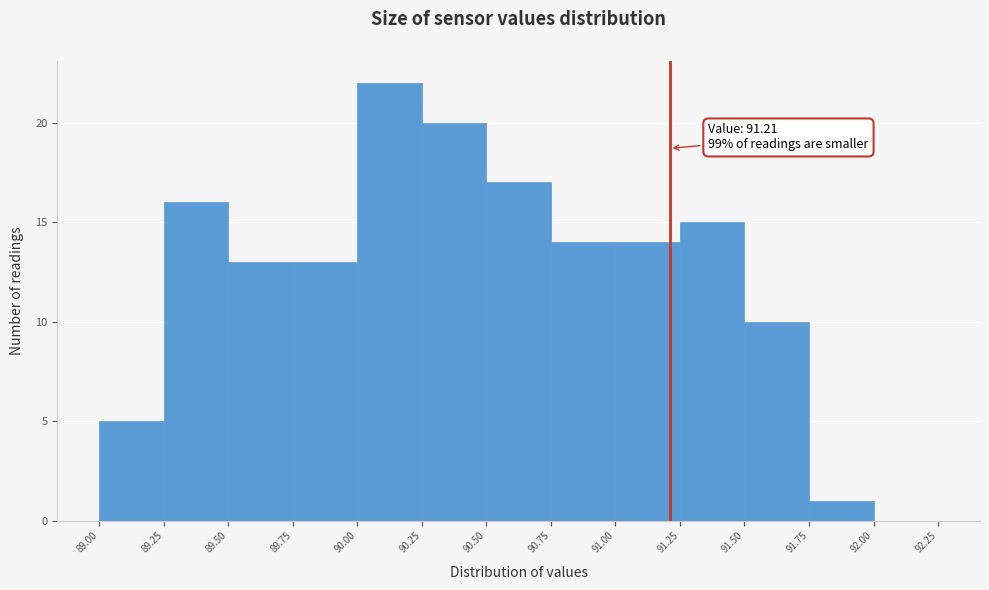

Which range on the x-axis has the tallest bar?

90.00 to 90.25